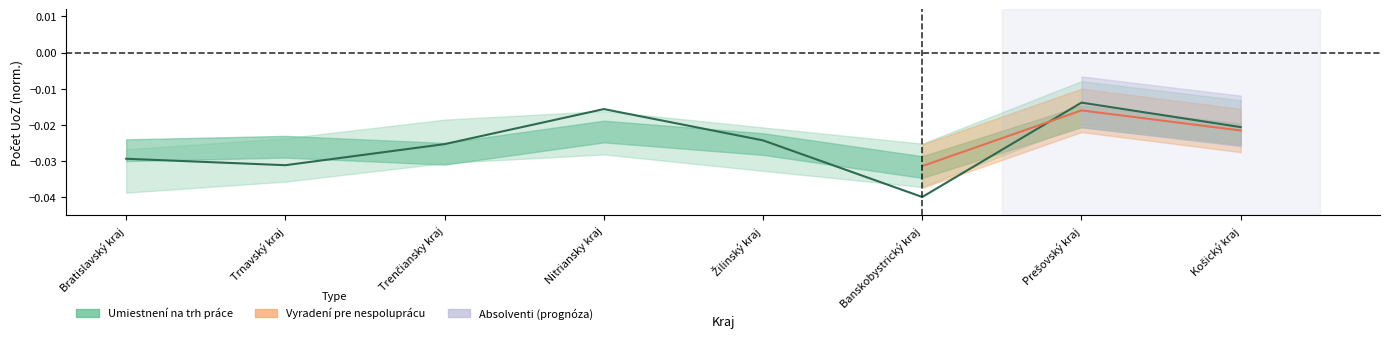

Is it true that the value at Trenčiansky kraj is -0.0?

False